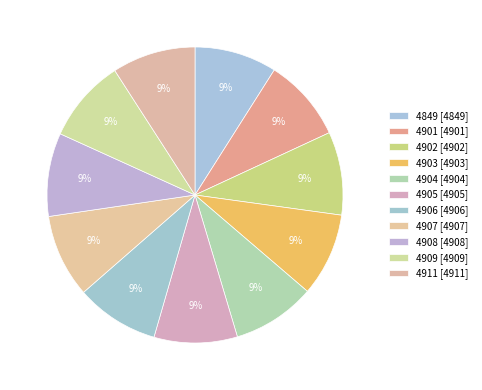

Does 4903 account for over 50% of the chart?

No